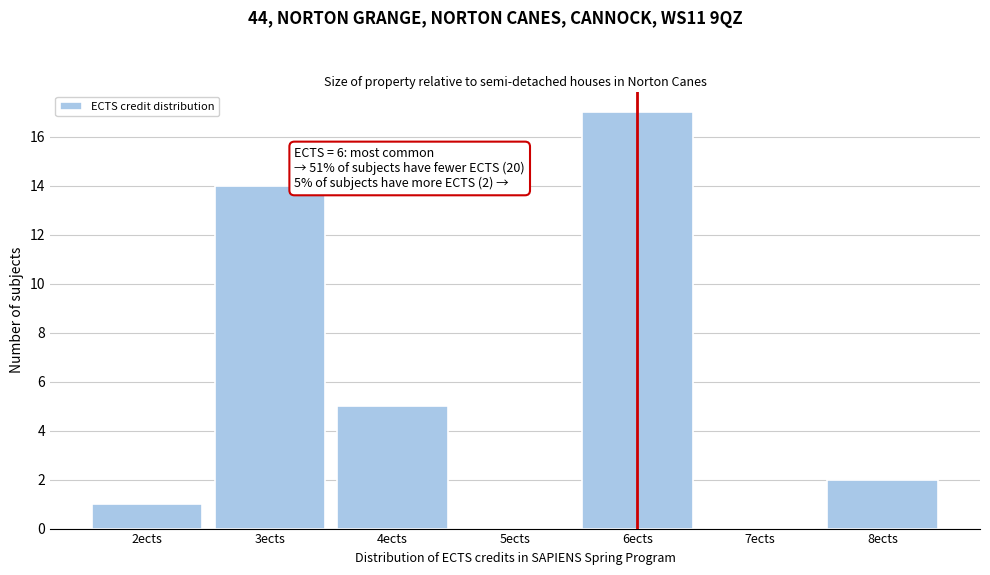

Which range on the x-axis has the tallest bar?

5.5 to 6.5